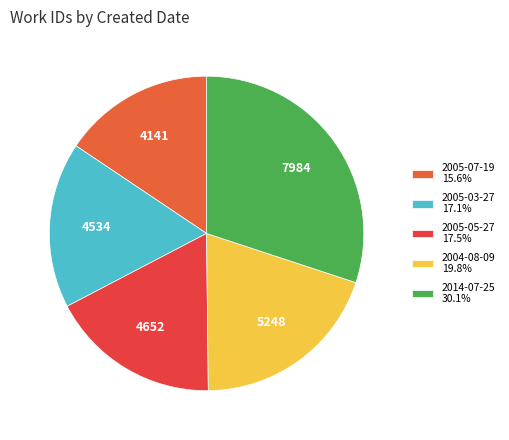

Rank the categories by value from lowest to highest.

2005-07-19, 2005-03-27, 2005-05-27, 2004-08-09, 2014-07-25